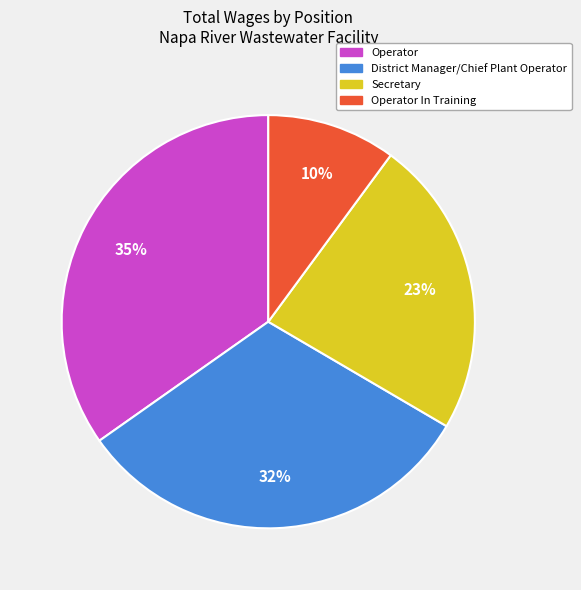

To the nearest percent, what is the difference between the largest and smallest slice percentages?

25%